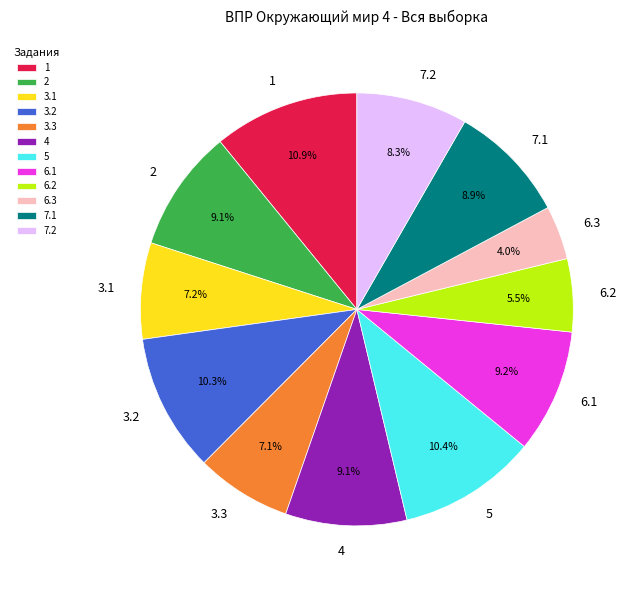

What is the smallest slice in the pie chart?

6.3